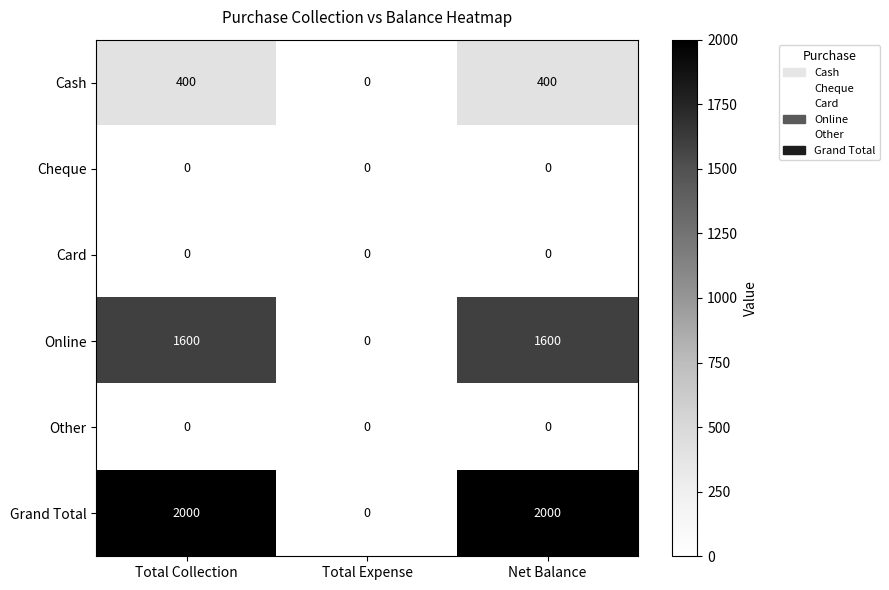

What is the total value across all series at Net Balance?

4000